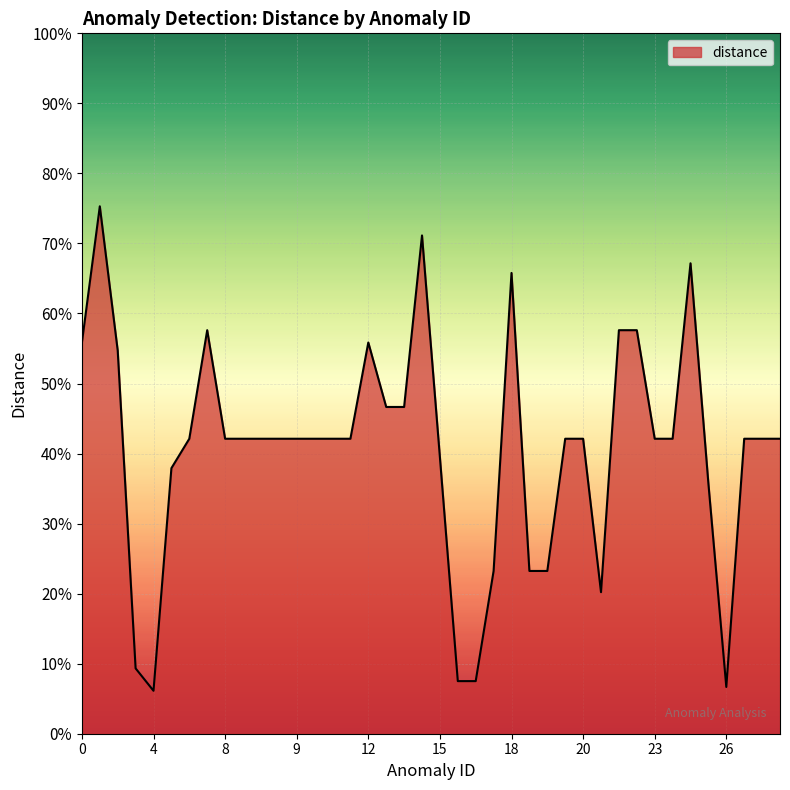

Rank the categories by value from lowest to highest.

4, 26, 16, 16, 3, 21, 17, 19, 19, 25, 5, 15, 6, 8, 8, 8, 8, 9, 10, 10, 11, 20, 20, 23, 23, 27, 27, 28, 13, 13, 2, 0, 12, 7, 22, 22, 18, 24, 14, 1